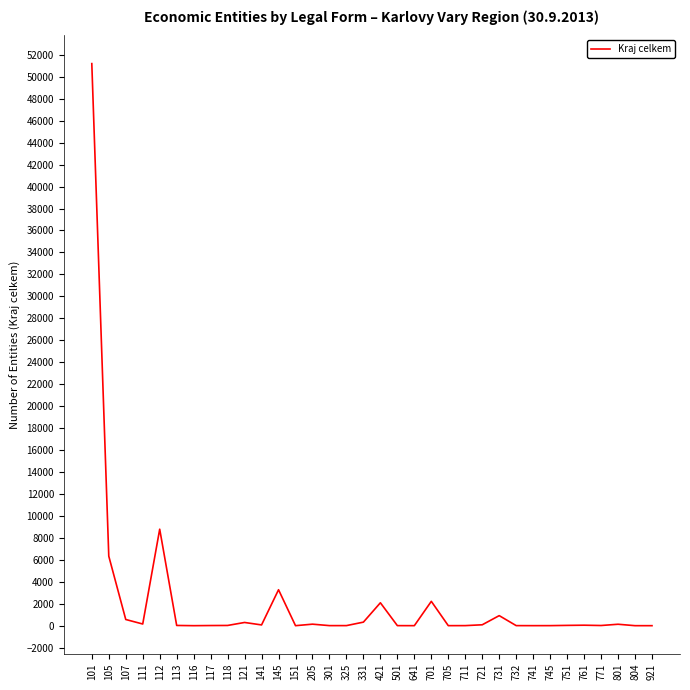

What is the difference between the maximum and minimum values?

51201